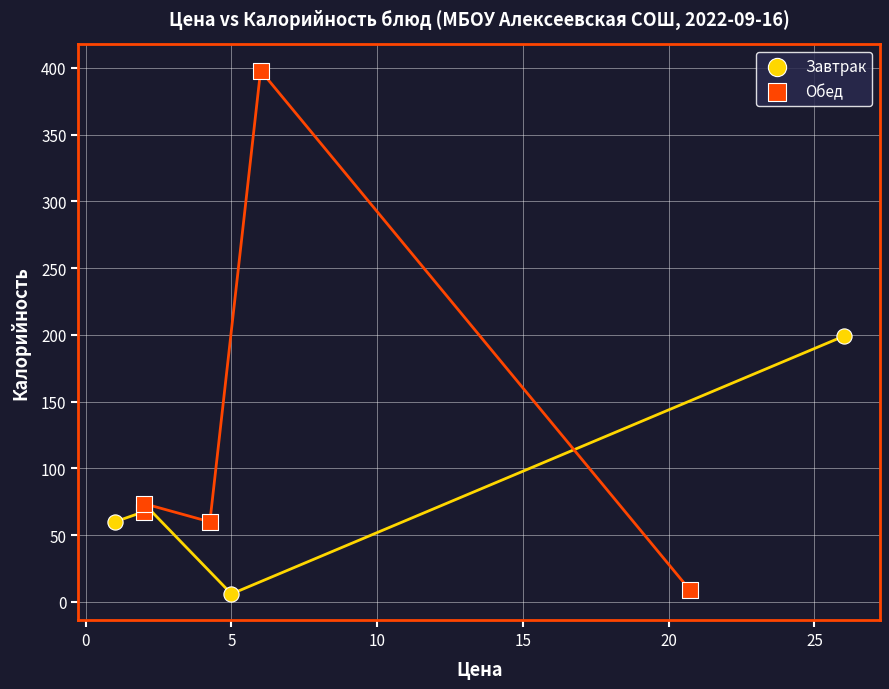

Which series contains the highest Y value?

Обед